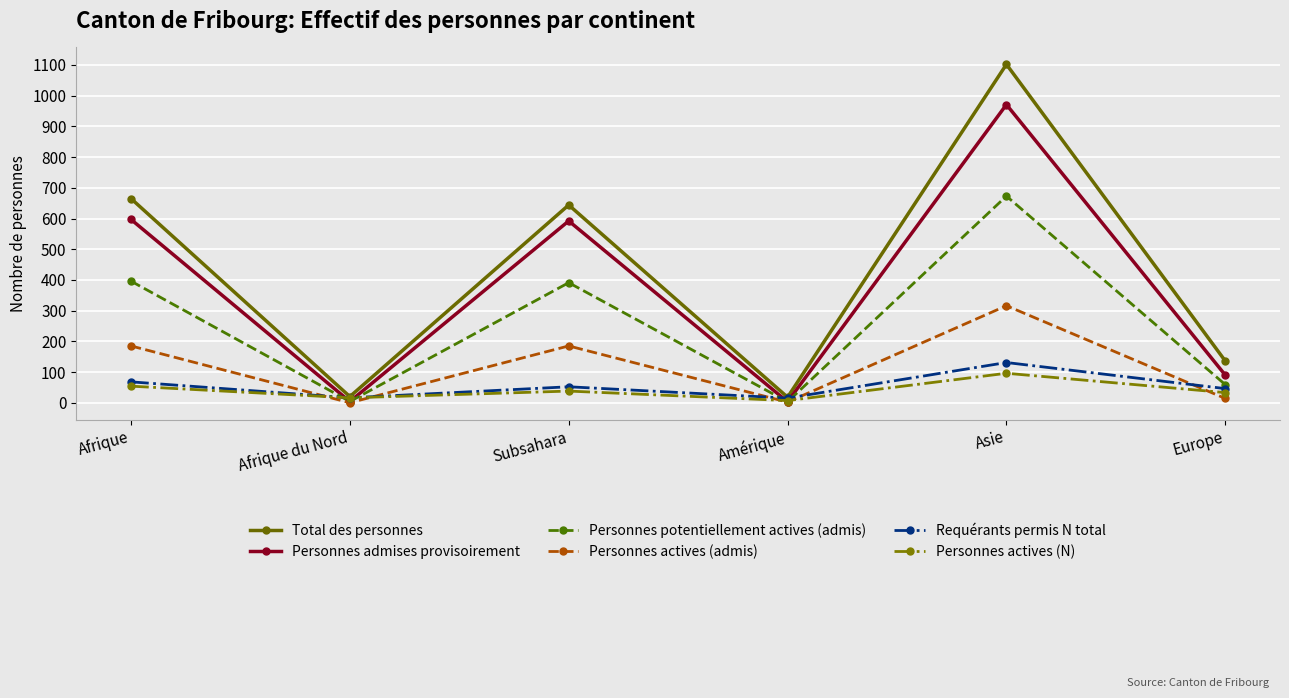

Does the chart display data point markers on the line(s)?

Yes